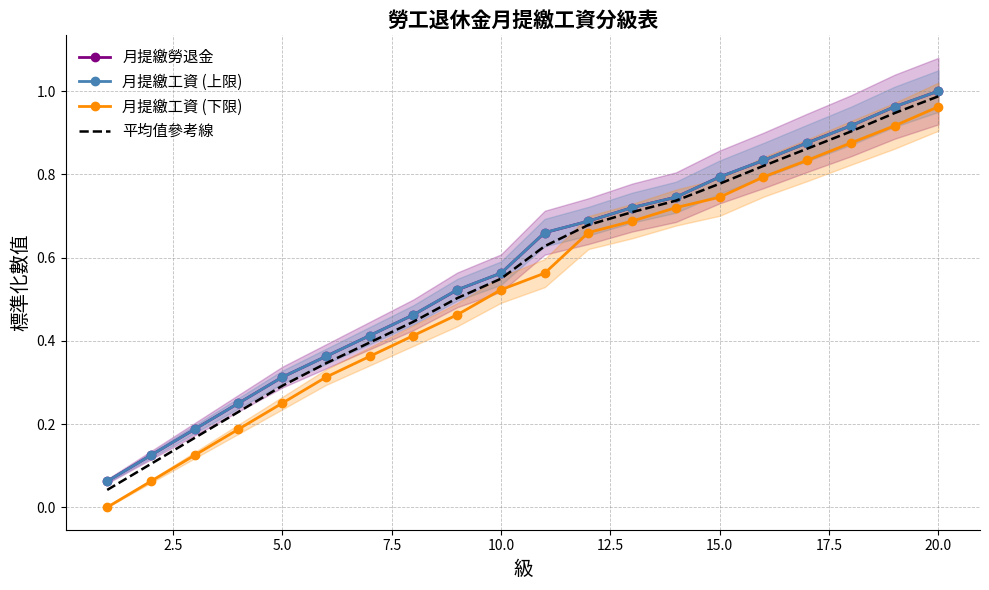

What is the highest value of the 月提繳勞退金 series?

1.0